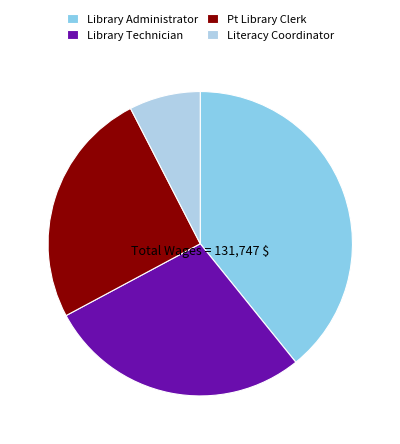

Is there a majority slice in this chart?

No